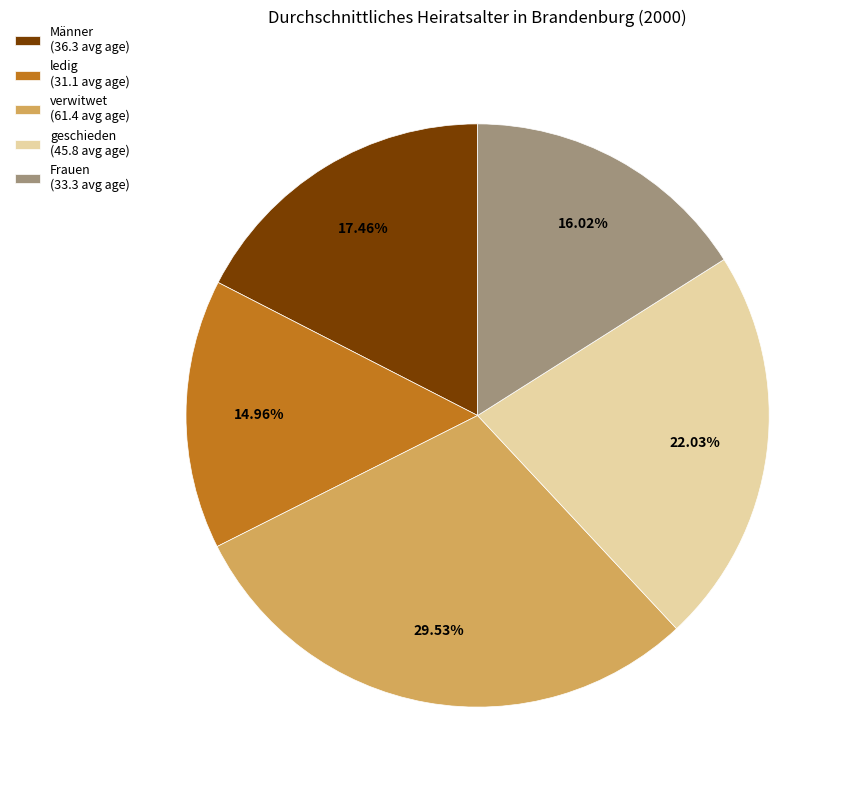

Between ledig and geschieden, which is larger?

geschieden